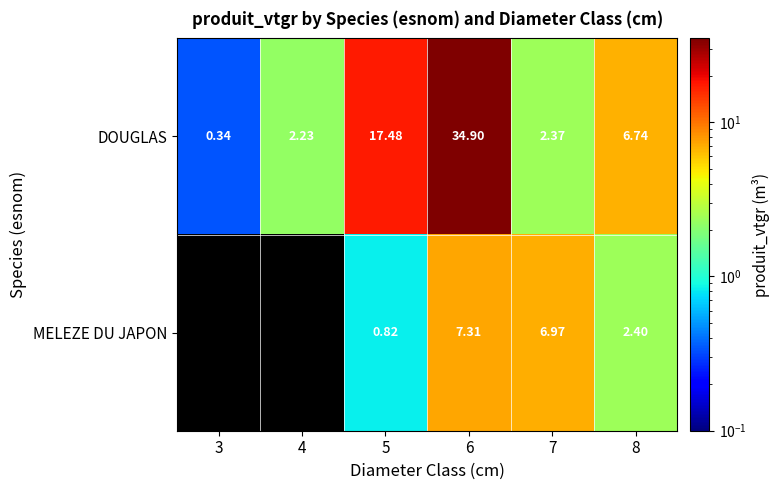

Rank the categories by DOUGLAS value from lowest to highest.

3, 4, 7, 8, 5, 6